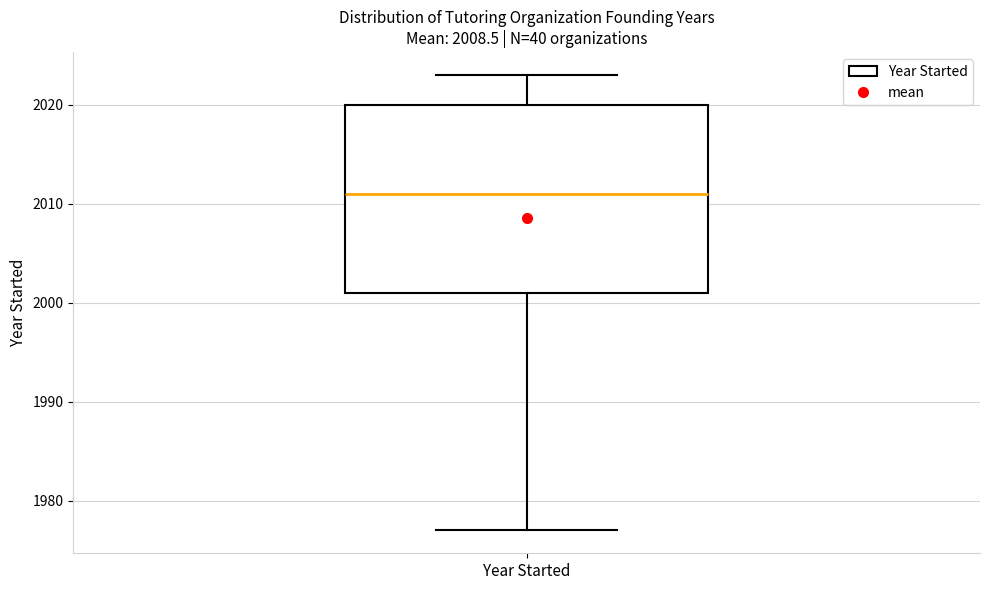

Where is the lower edge of the box for Year Started on the y-axis? The values are not printed on the chart, so give them approximately, as read against the axis.

2001